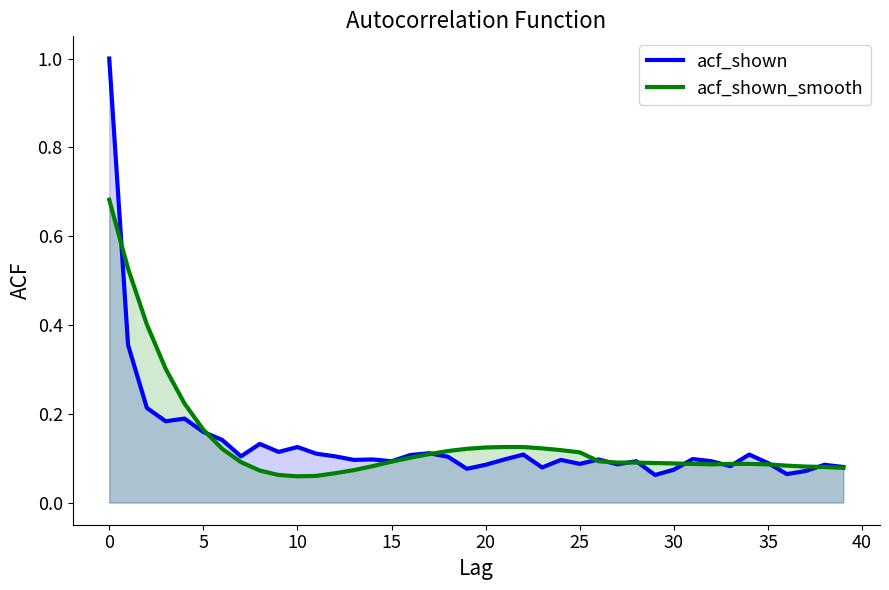

What is the maximum value shown in the chart?

1.0